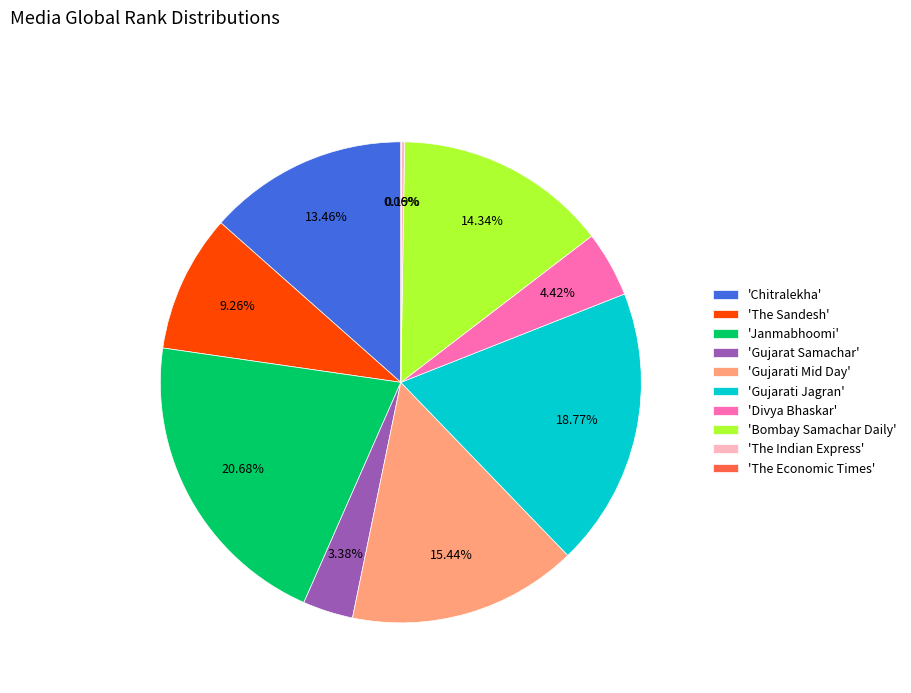

Which has a higher value, 'Chitralekha' or 'Bombay Samachar Daily'?

'Bombay Samachar Daily'